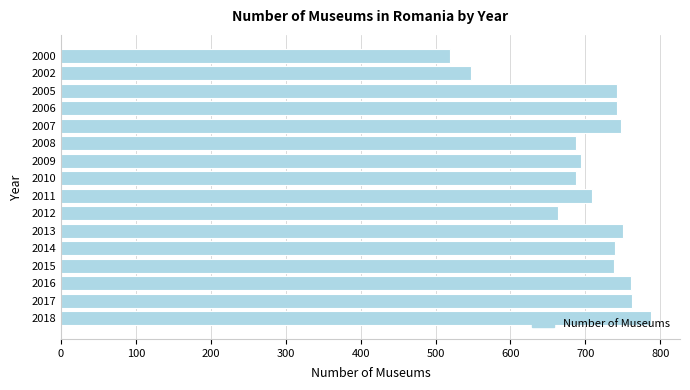

Are the bars horizontal?

Yes